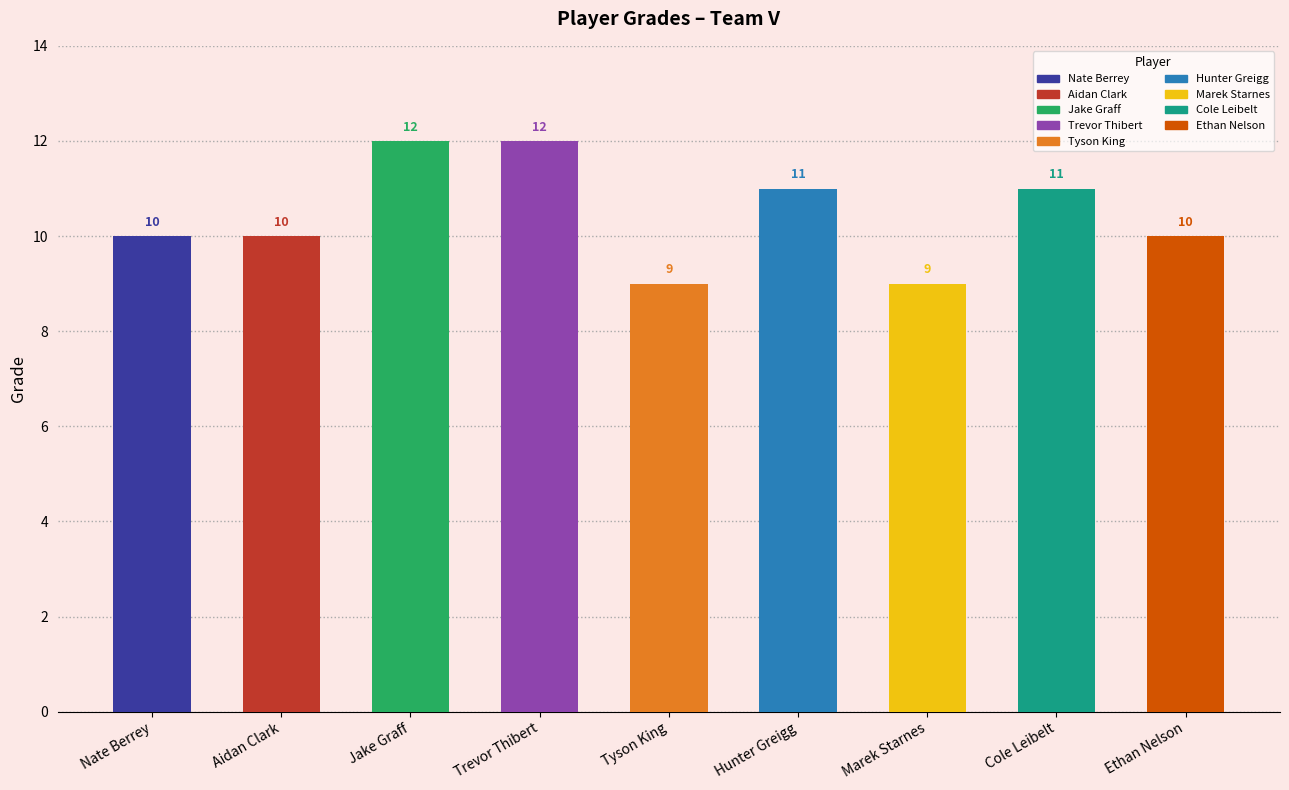

The chart shows a value of 16 at Hunter Greigg. True or false?

False